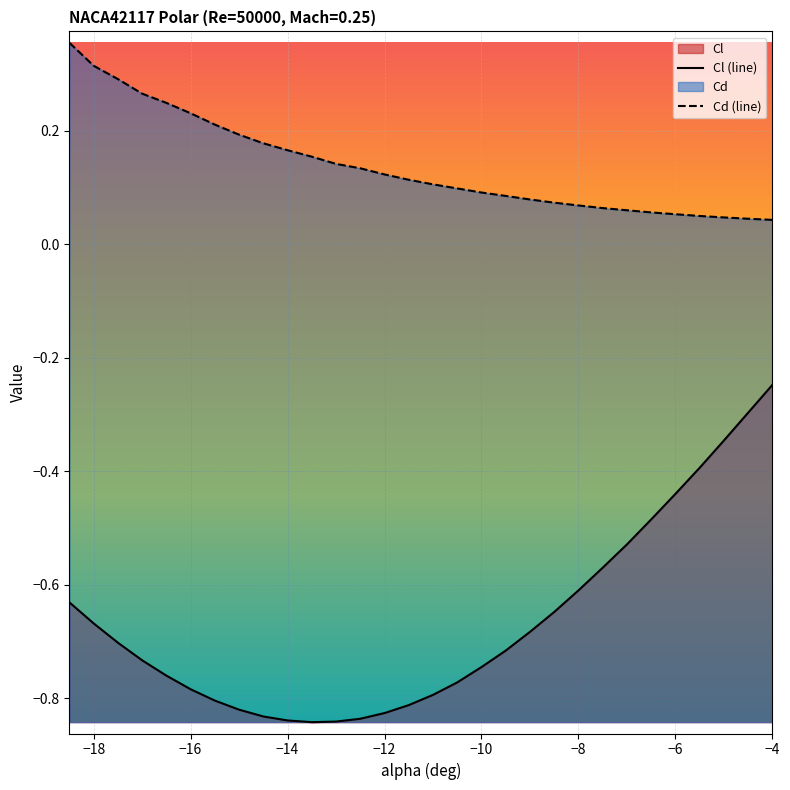

Count the Cd values in the range 0 to 1.

30